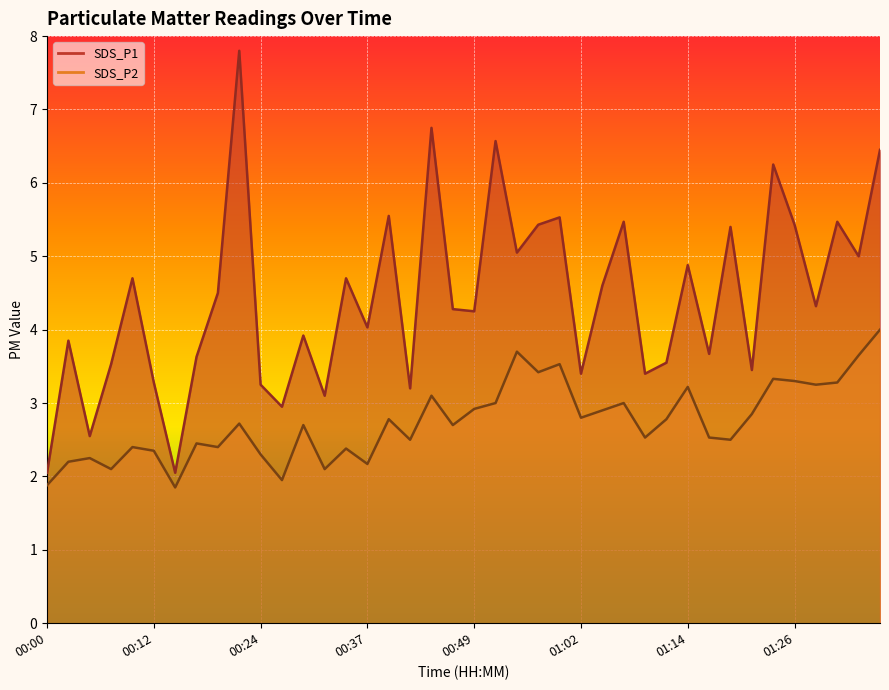

True or false: SDS_P1 and SDS_P2 intersect in this chart.

False